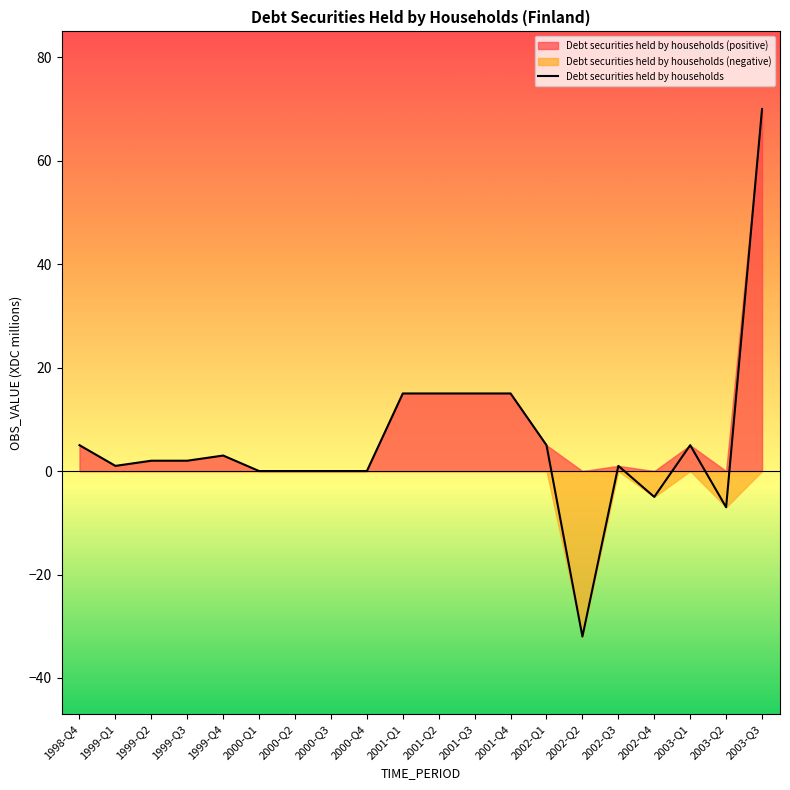

How many positive values are there?

13